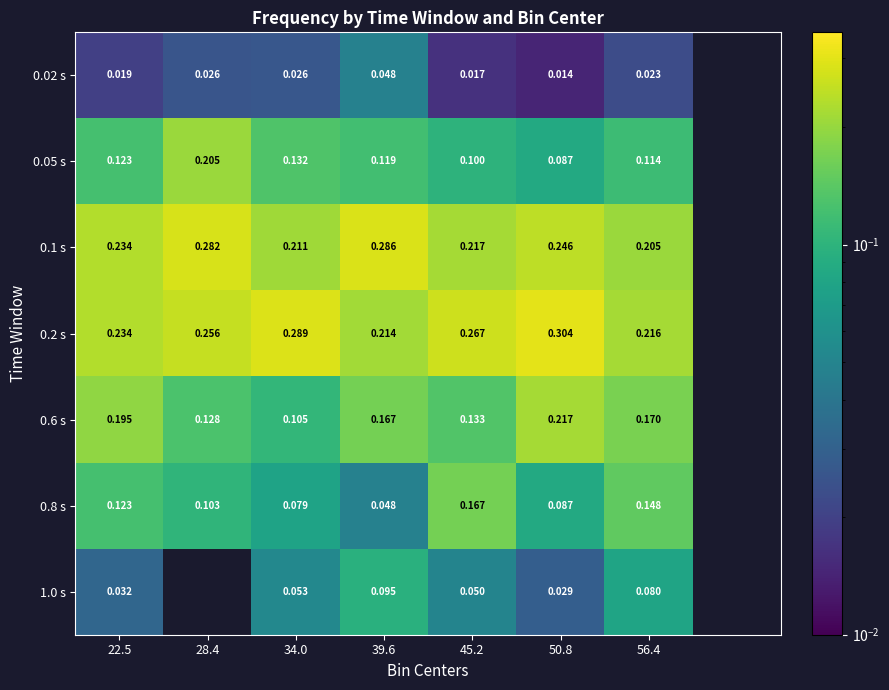

Is the value of 0.1 s at 34.0 greater than the value of 0.2 s at 22.5?

No